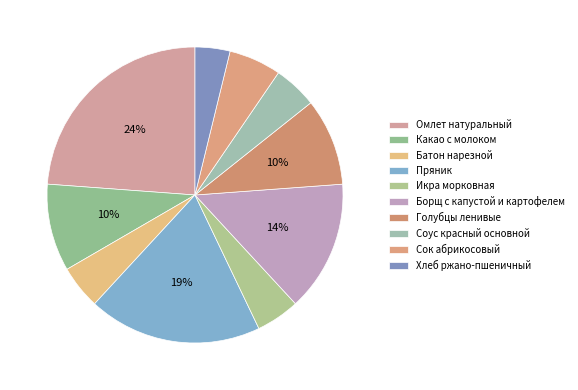

The Голубцы ленивые slice represents 10% of the pie. True or false?

True